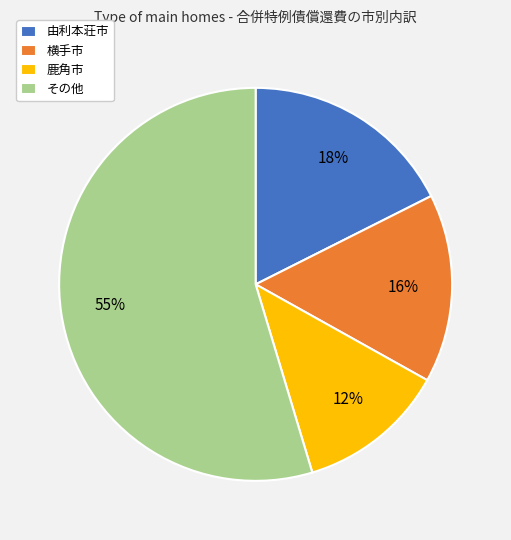

To the nearest percent, what is the combined percentage of 鹿角市 and 由利本荘市?

30%